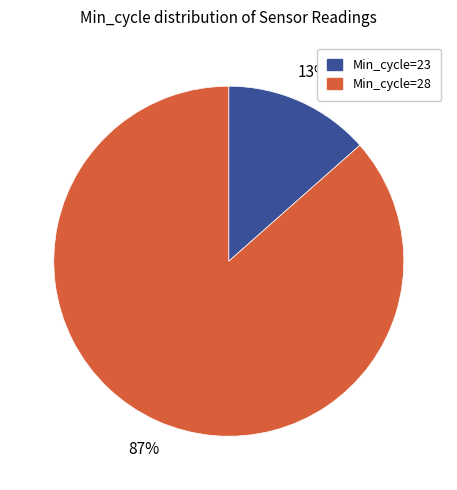

To the nearest percent, what is the average slice percentage?

50%